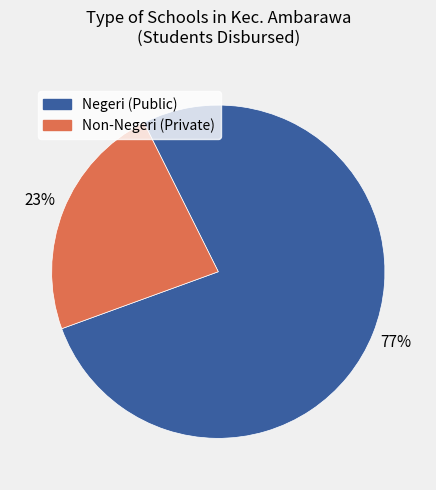

To the nearest percent, what is the difference between the largest and smallest slice percentages?

54%